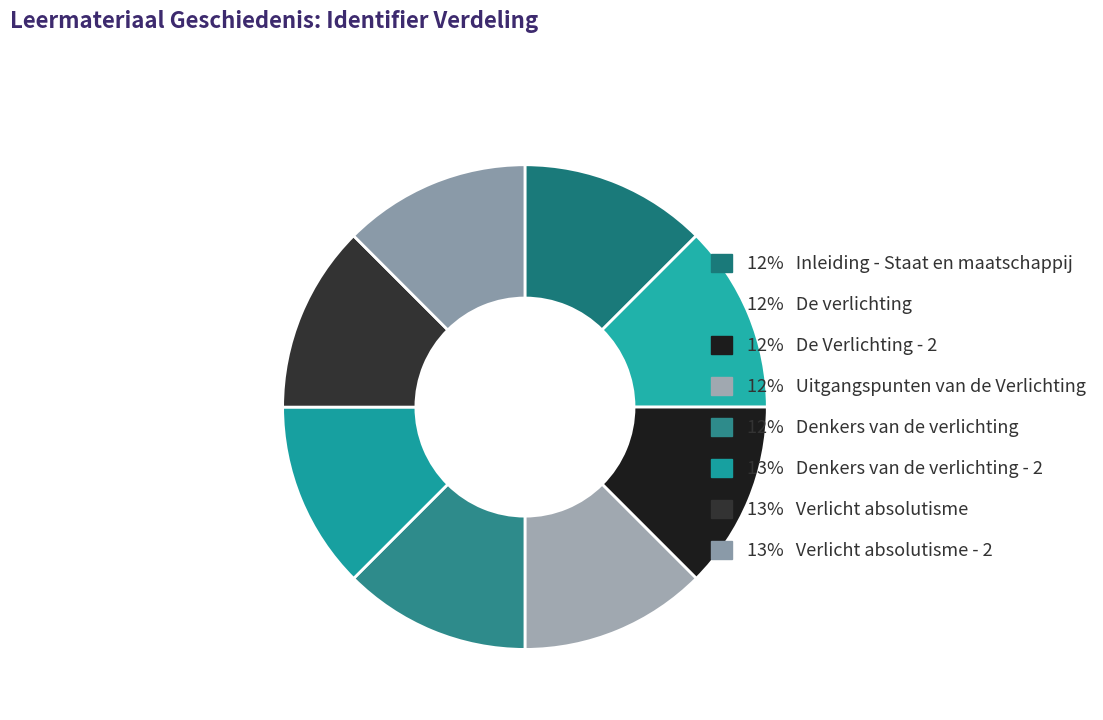

How many slices are in this pie chart?

8